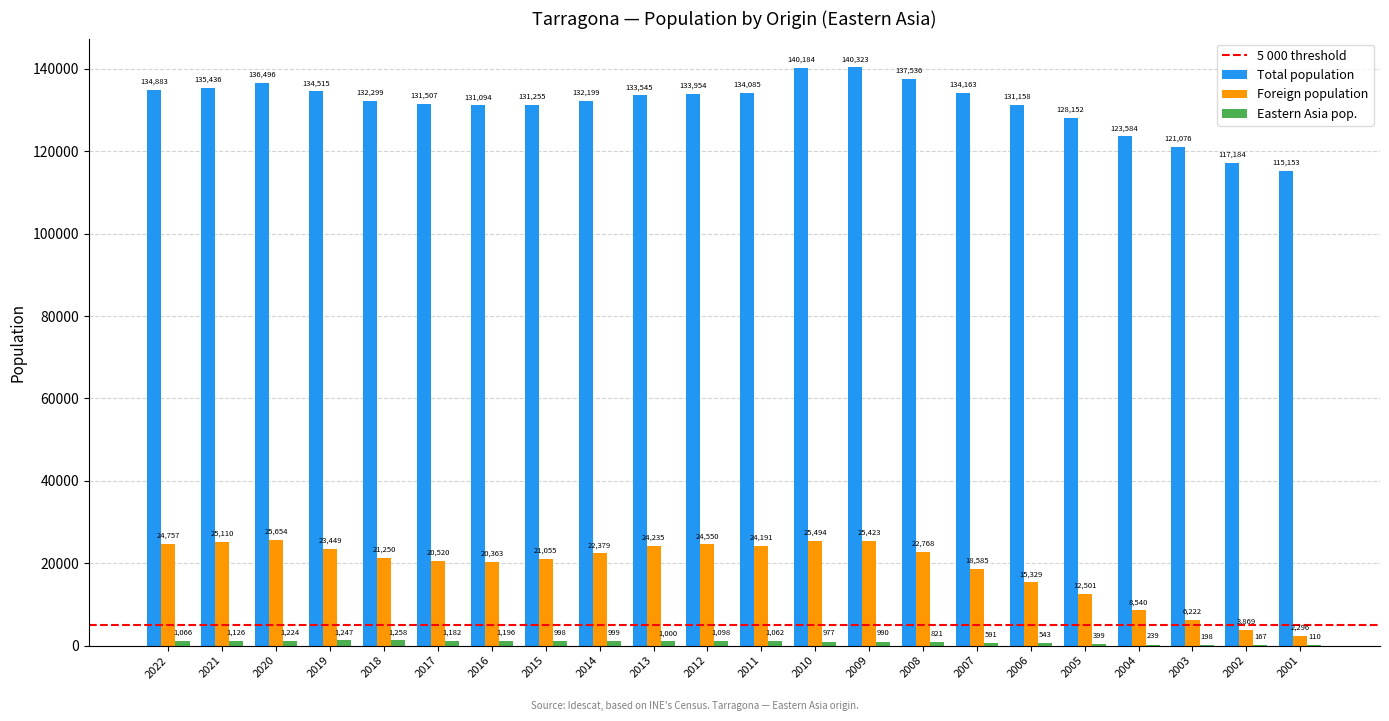

True or false: Total population has a value of 66937 at 2012.

False